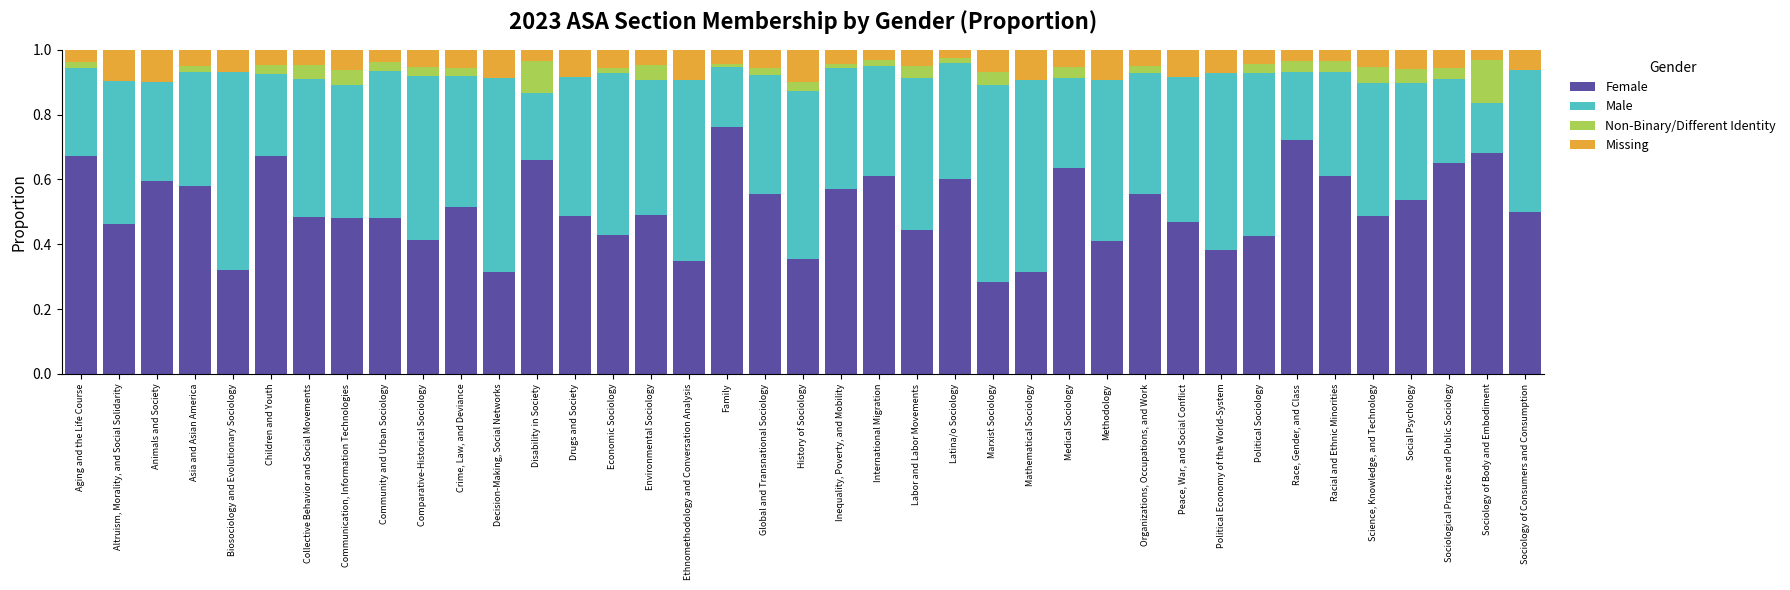

The Female series shows 0.7 at Collective Behavior and Social Movements. True or false?

False